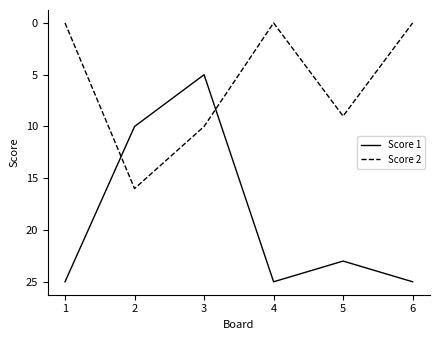

The Score 1 series shows 3 at 3. True or false?

False